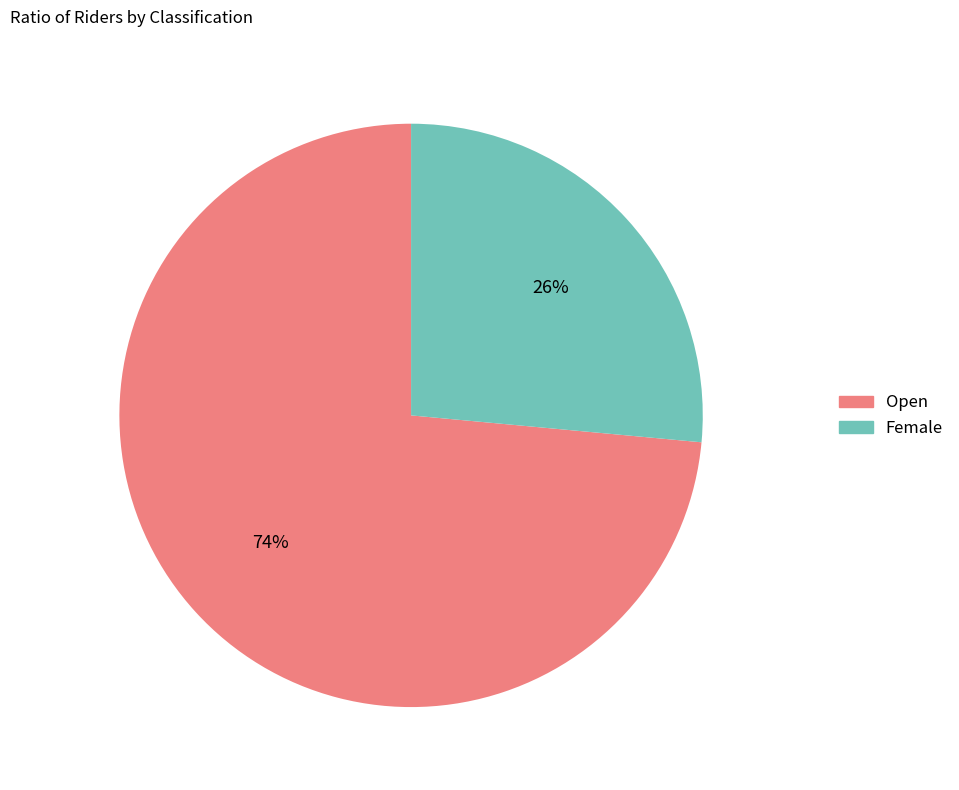

Is it true that Open is 88% of the pie?

False